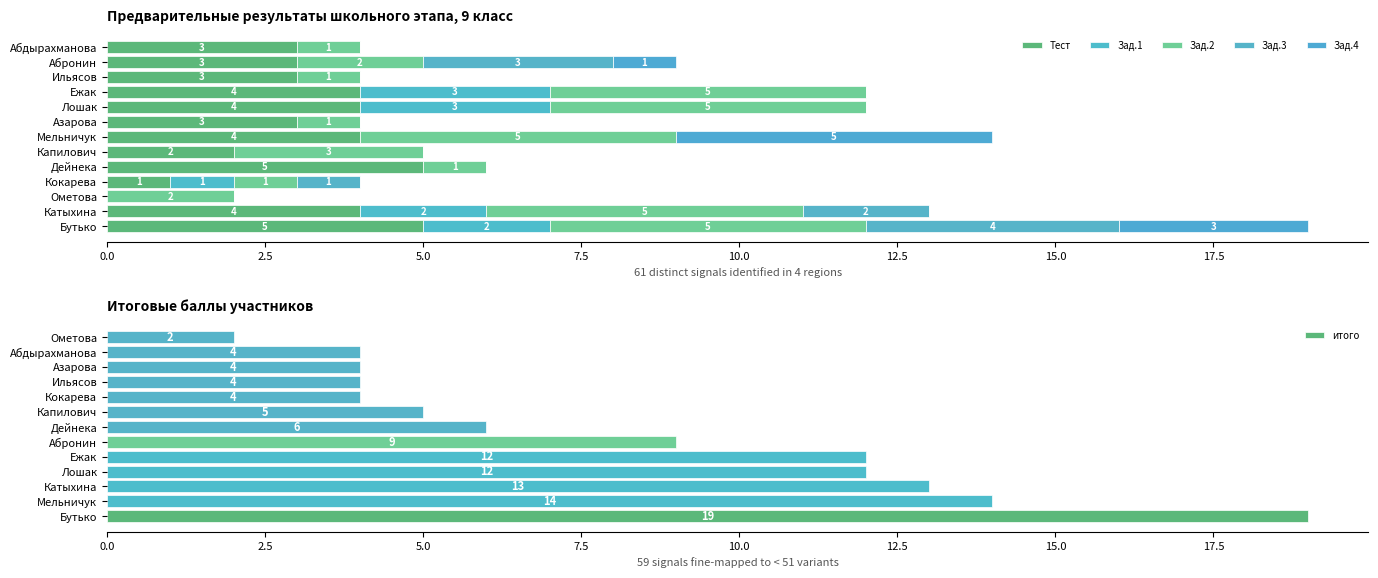

Count the Зад.1 values in the range 0 to 2.

11